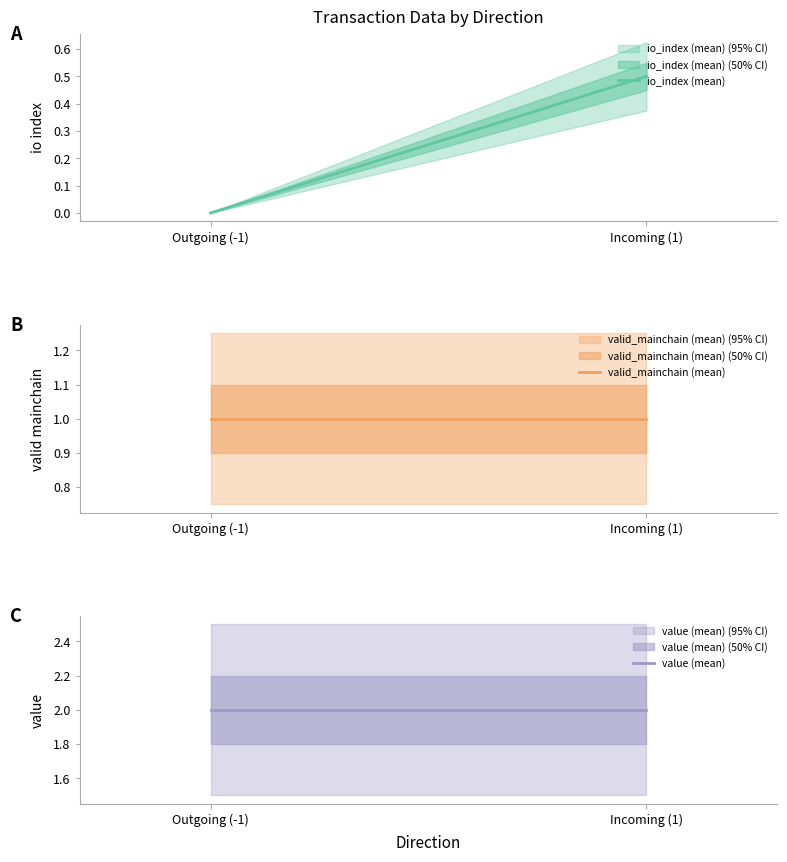

How many lines are shown in the chart?

3